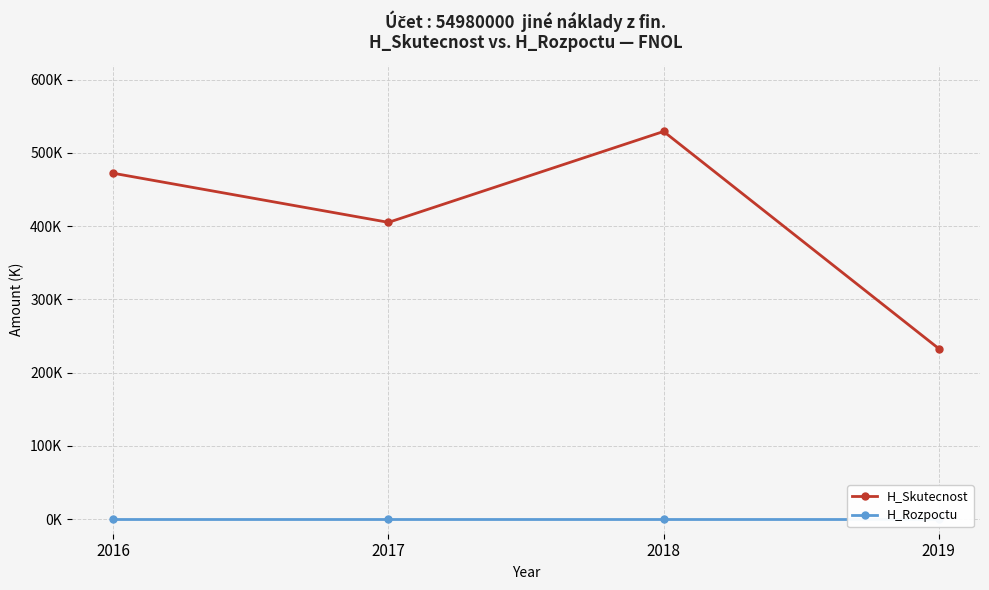

Which category has the lowest value in the H_Rozpoctu series?

2016